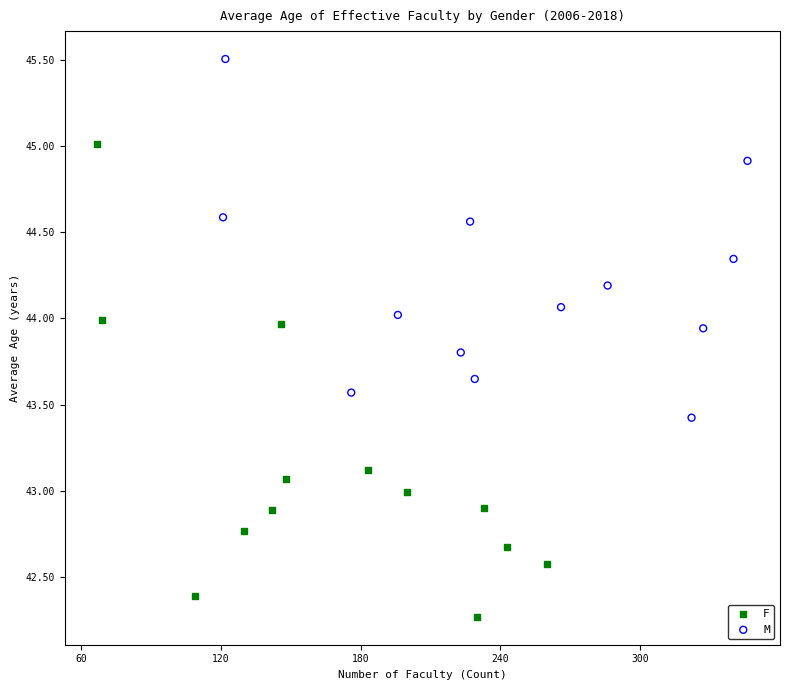

Which series has the widest spread of Y values?

F